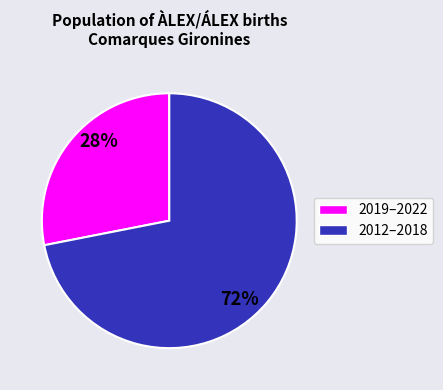

Is there any slice that represents more than half of the pie?

Yes